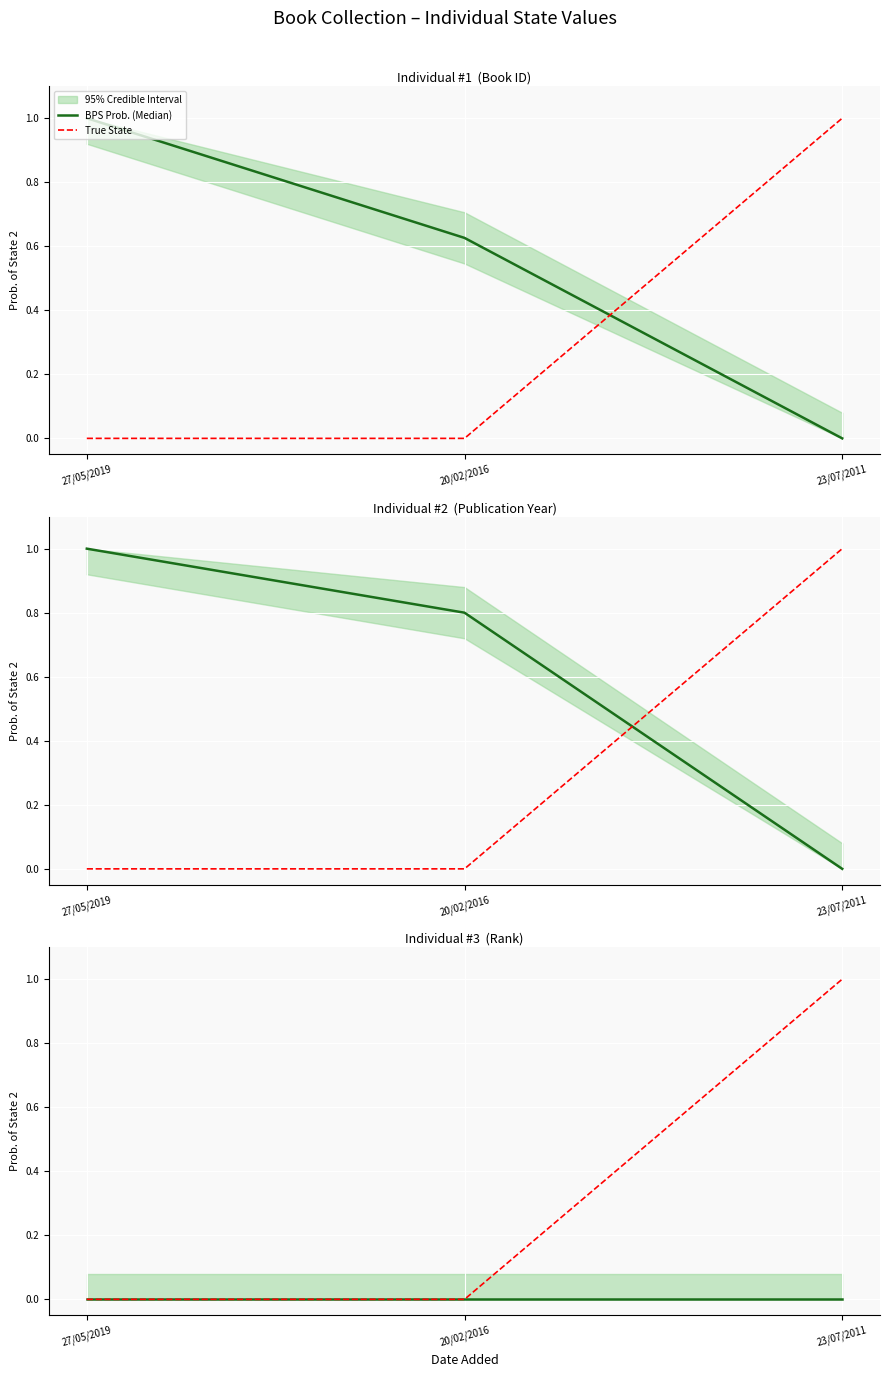

Rank the series by their average value, from highest to lowest.

True State, BPS Prob. (Median)